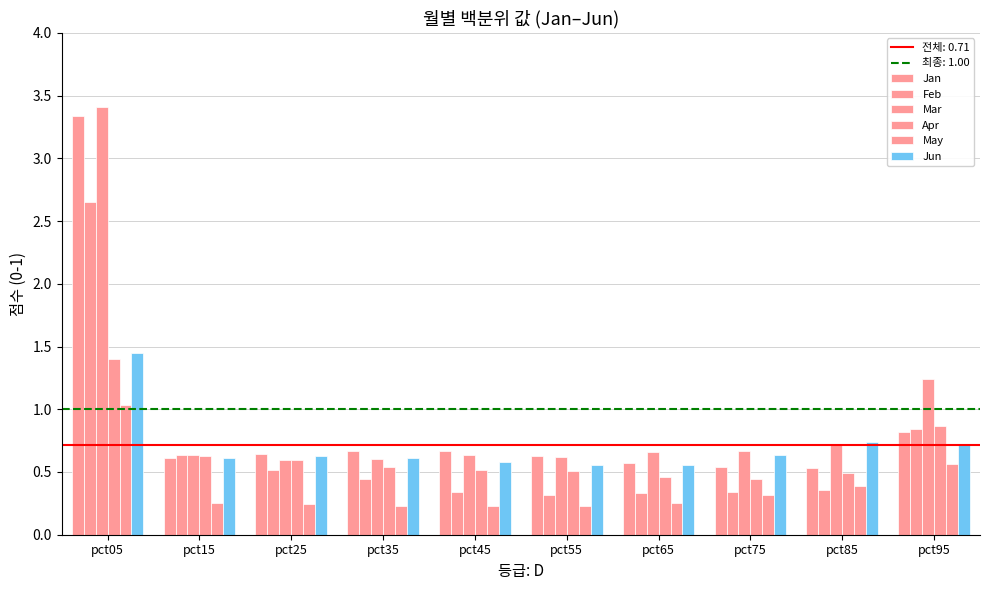

How many bars are there in total?

60